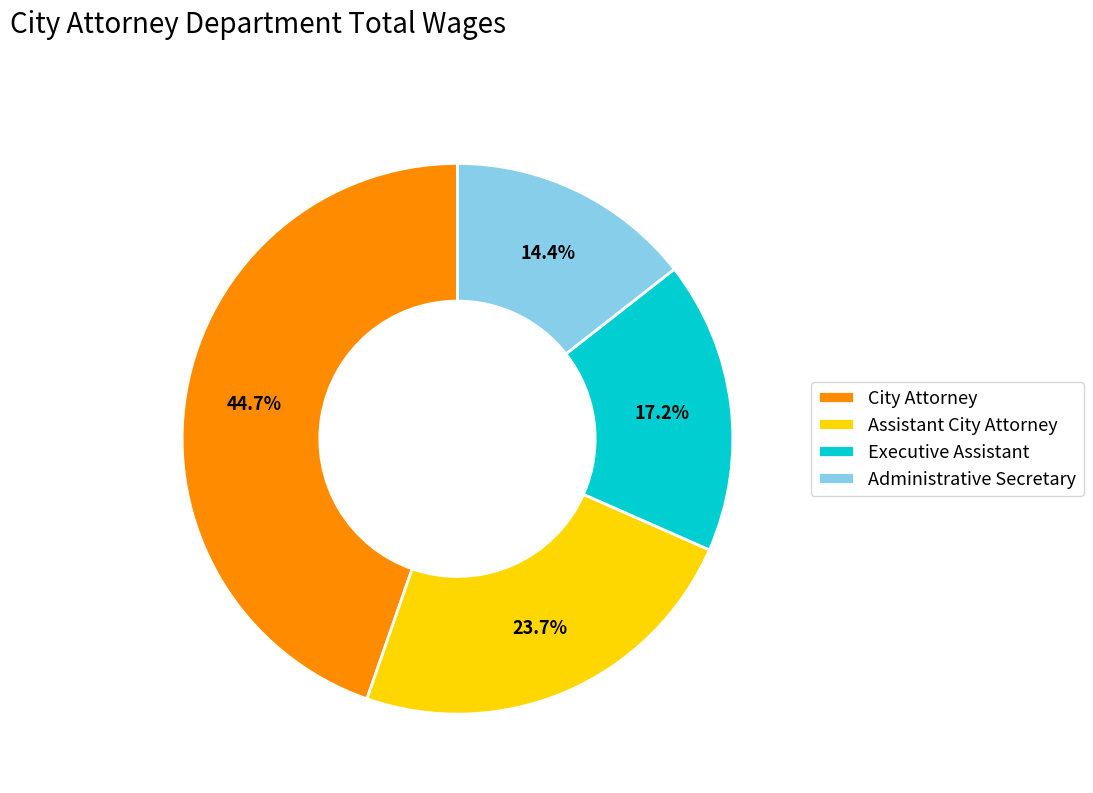

Count the number of slices in the pie.

4